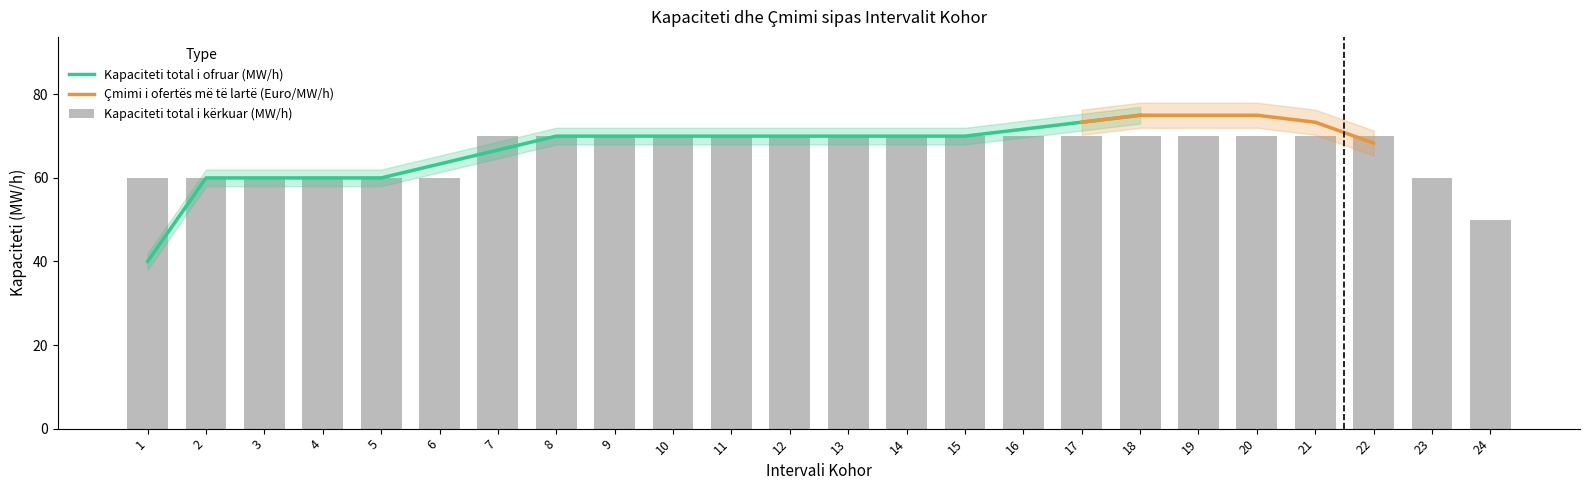

The Kapaciteti total i ofruar (MW/h) series shows 66.7 at 7. True or false?

True